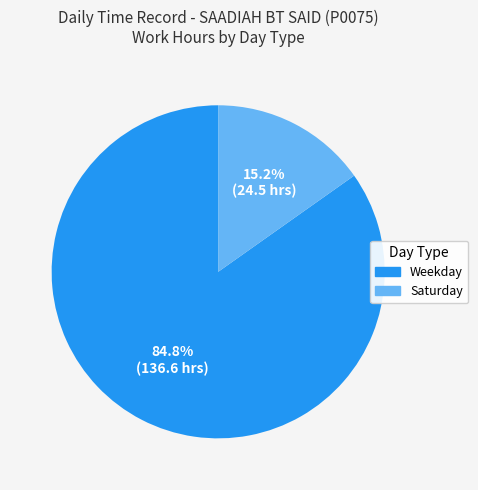

Does any single category account for the majority?

Yes